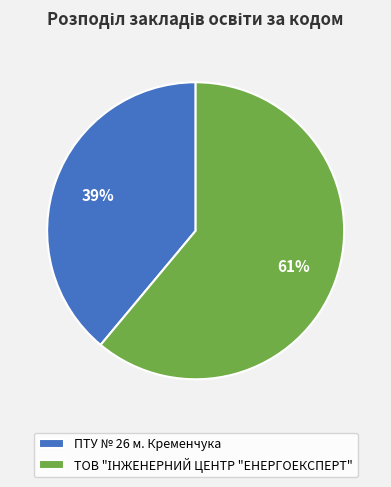

True or false: ПТУ № 26 м. Кременчука accounts for 28% of the total.

False